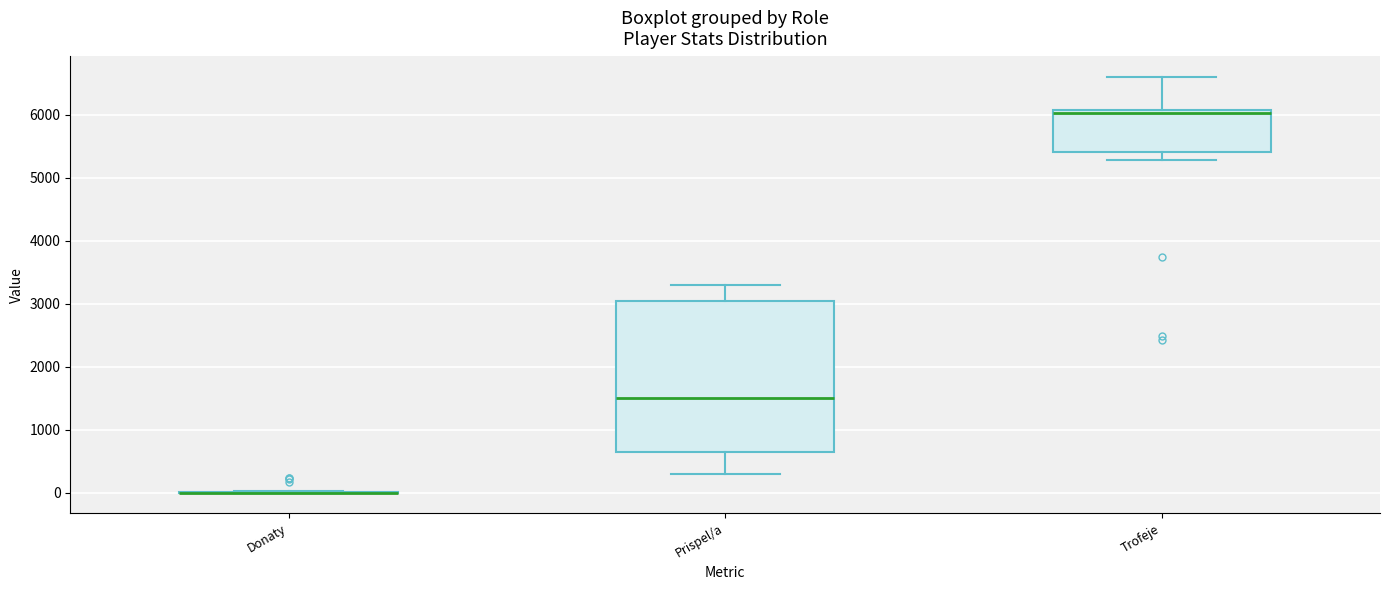

Reading left to right, transcribe this box plot: for each box, give where its median line is, the range the box spans, and where its two whiskers end, as read against the y-axis. The values are not printed on the chart, so give them approximately, as read against the axis.

Donaty: box collapsed to a line at 0, whiskers 0 to 0
Prispel/a: median 1500, box 700 to 3000, whiskers 300 to 3300
Trofeje: median 6000, box 5400 to 6100, whiskers 5300 to 6600